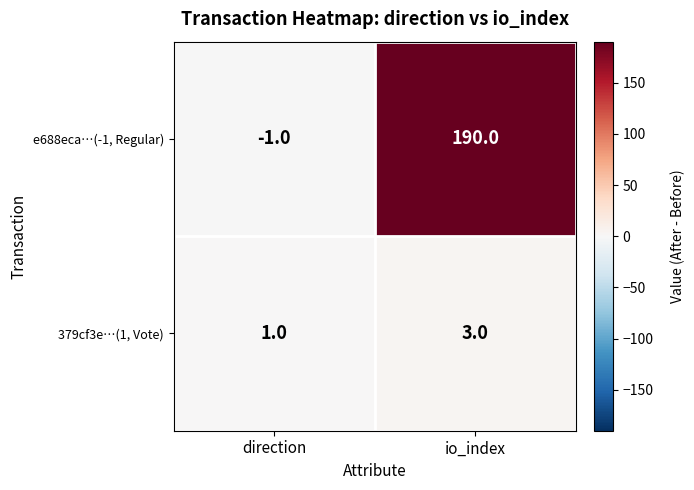

What is the difference between the maximum and minimum values in the e688eca…(-1, Regular) series?

191